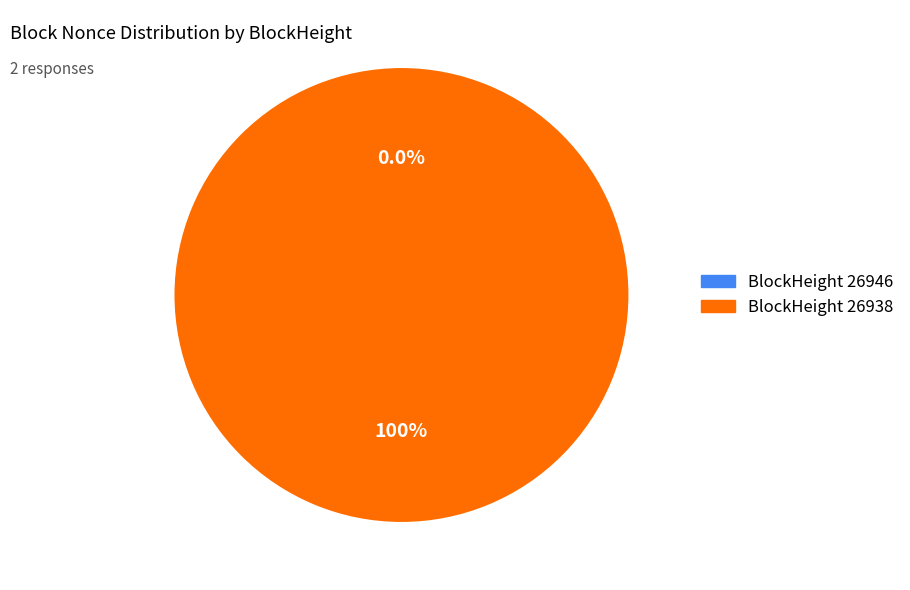

Count the number of slices in the pie.

2